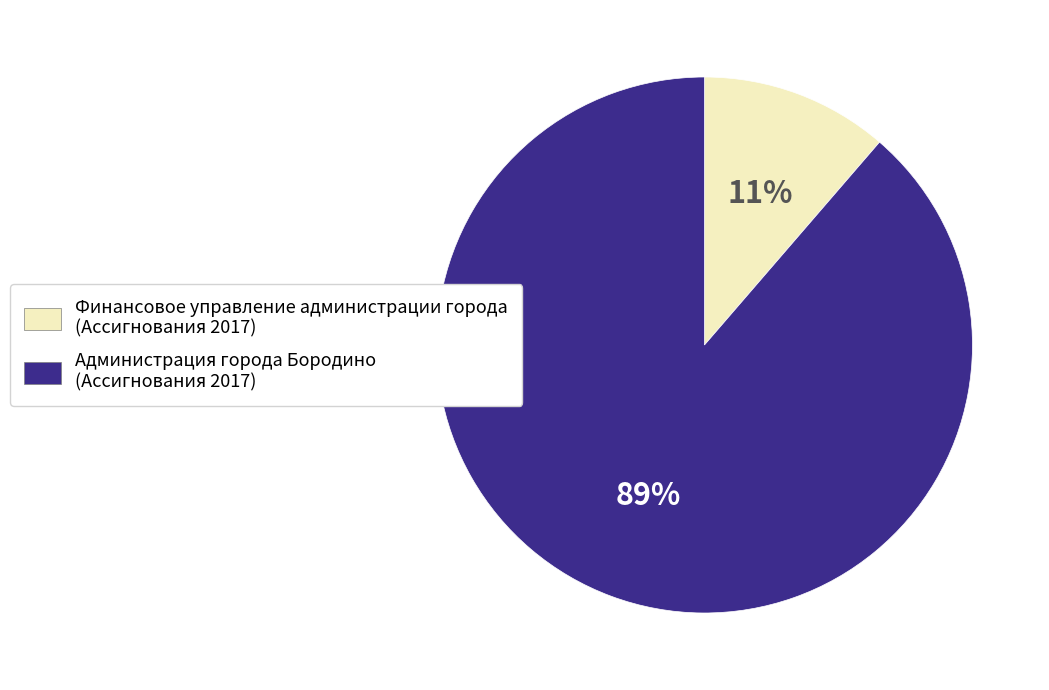

Which has a higher value, Финансовое управление администрации города or Администрация города Бородино?

Администрация города Бородино